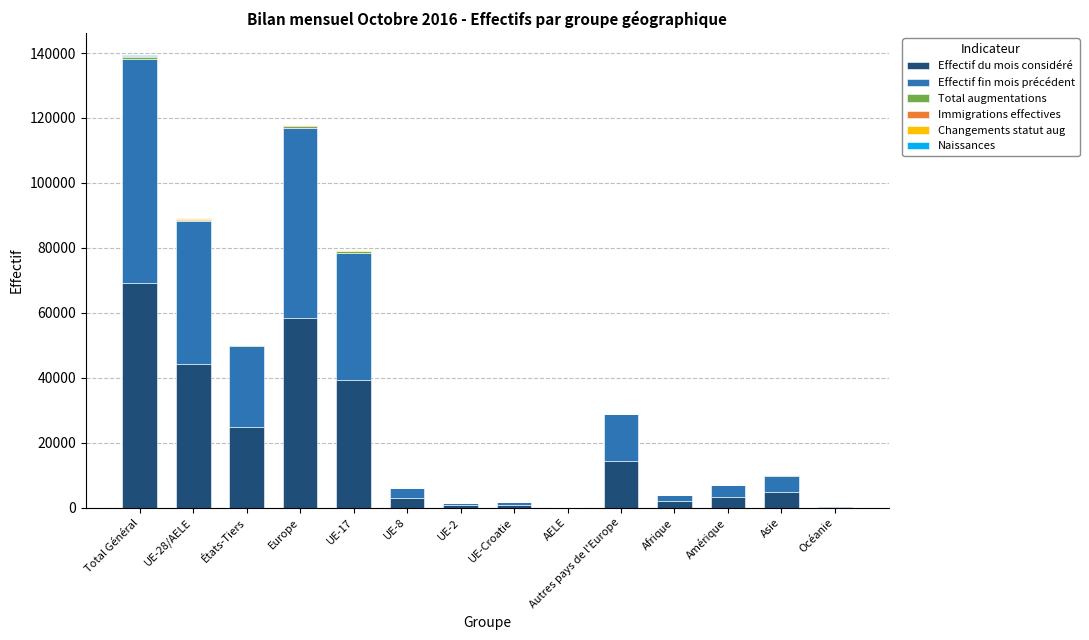

What is the highest value of the Effectif du mois considéré series?

69026